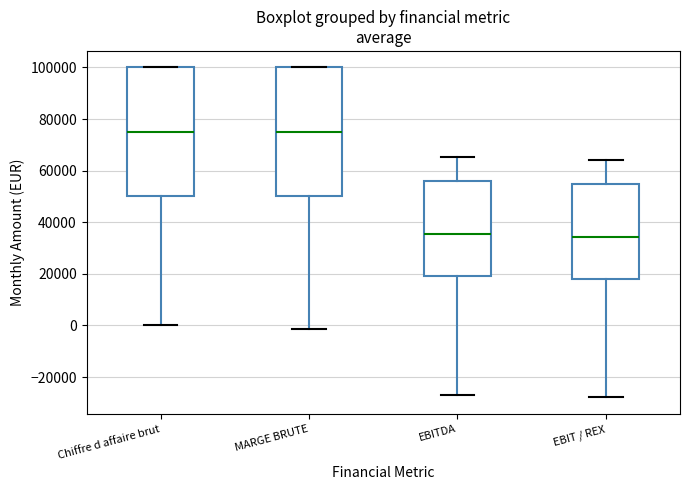

Reading left to right, read every box against the y-axis: the position of its median line, the range the box covers, and the ends of its whiskers. The values are not printed on the chart, so give them approximately, as read against the axis.

Chiffre d affaire brut: median 76000, box 50000 to 100000, whiskers 0 to 100000
MARGE BRUTE: median 76000, box 50000 to 100000, whiskers -2000 to 100000
EBITDA: median 36000, box 20000 to 56000, whiskers -26000 to 66000
EBIT / REX: median 34000, box 18000 to 54000, whiskers -28000 to 64000